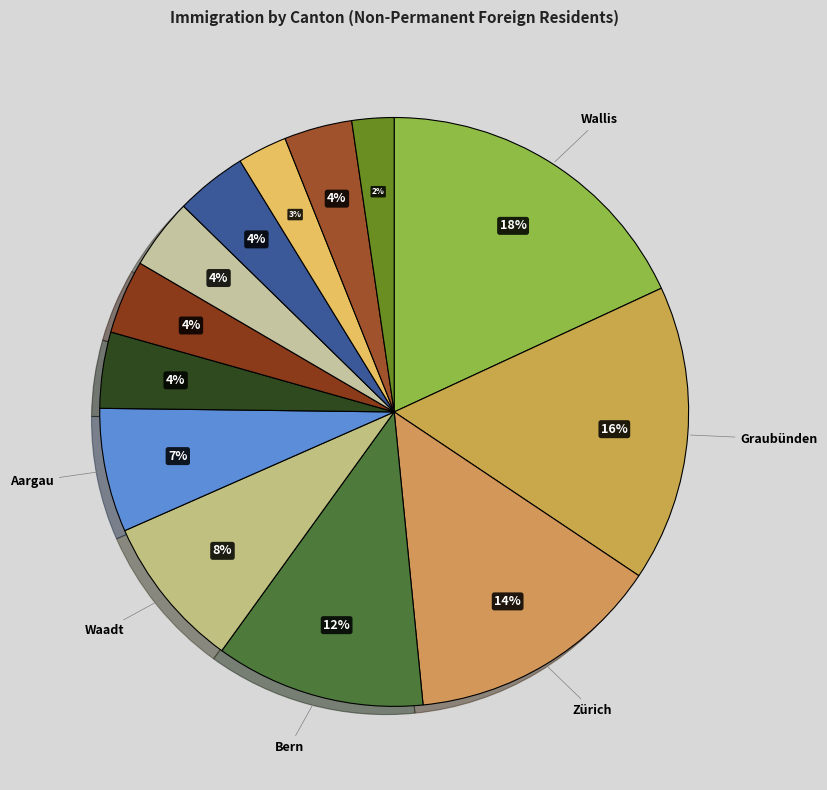

How many slices are in this pie chart?

13